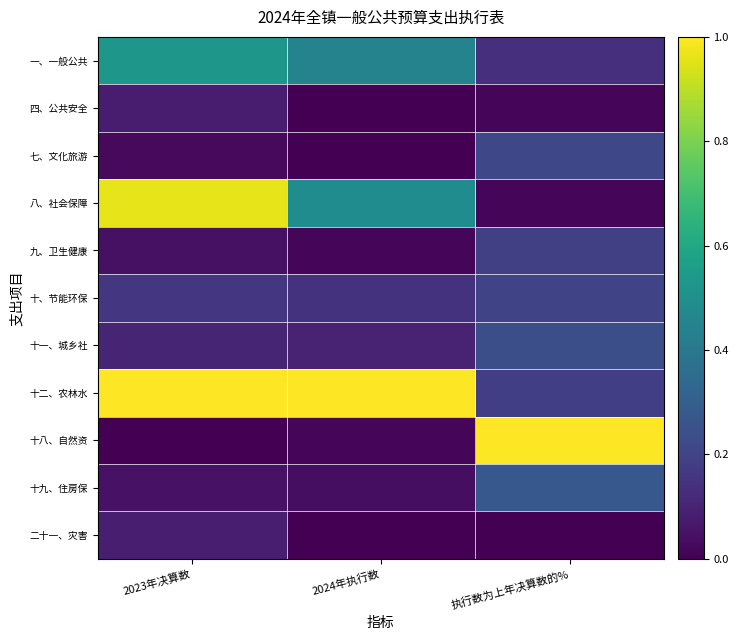

What is the maximum value shown in the chart?

1.0